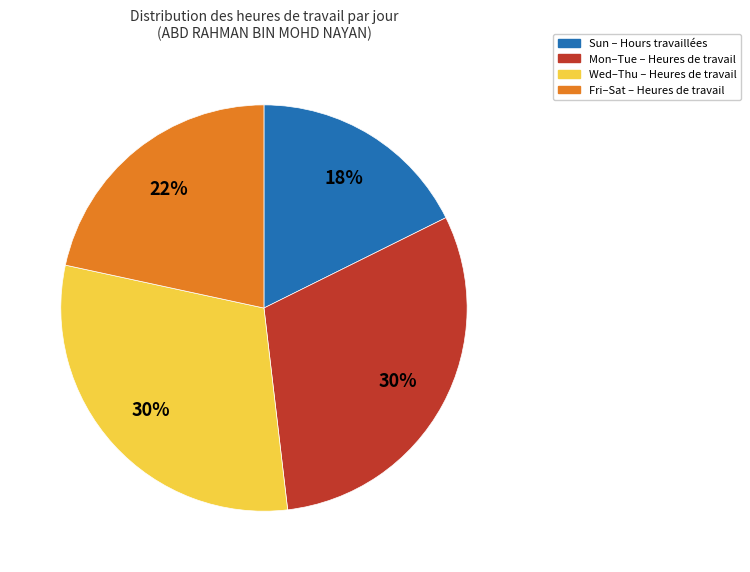

Is there a majority slice in this chart?

No